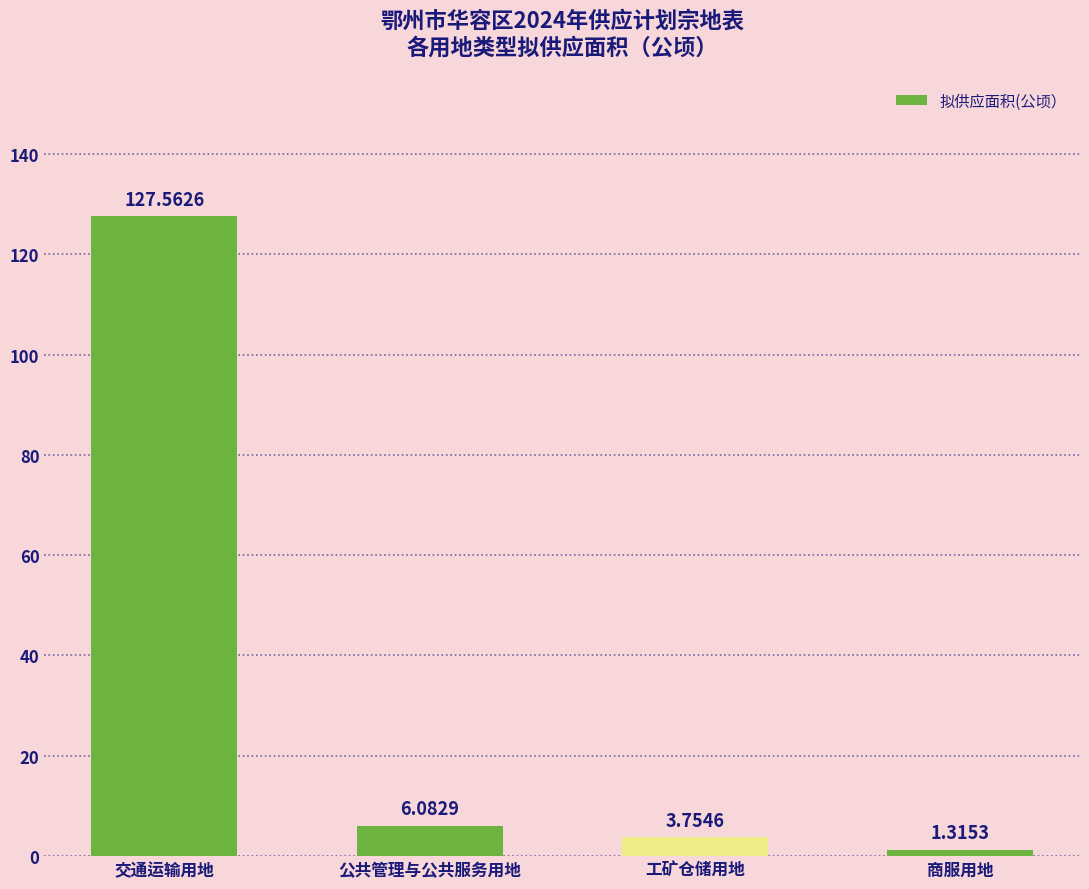

What is the change in value from 交通运输用地 to 商服用地?

-126.2